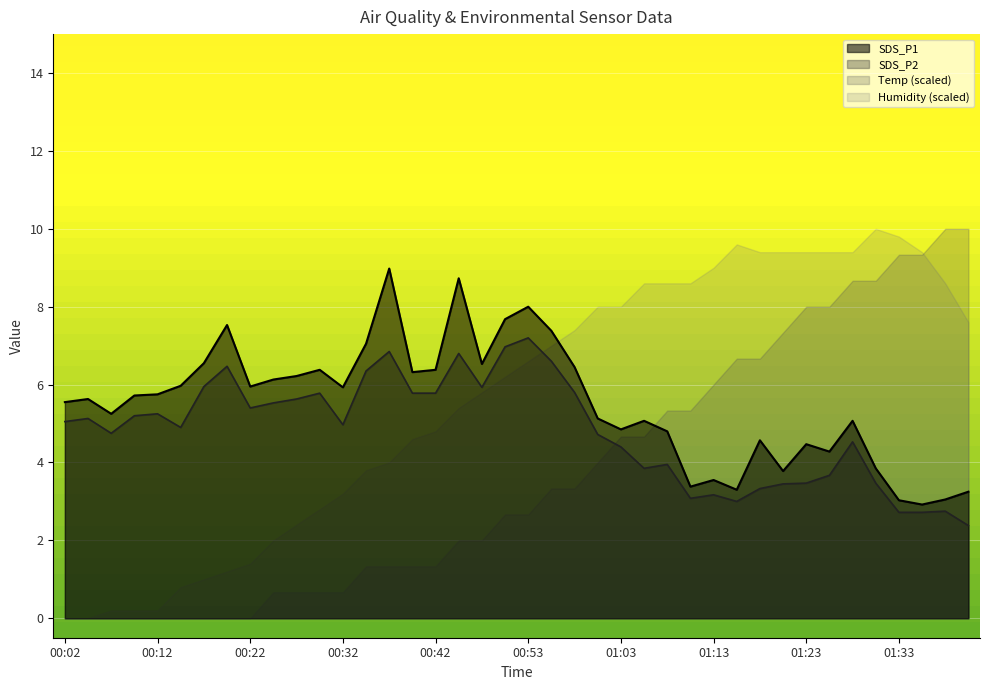

What position from the right is 00:12?

36